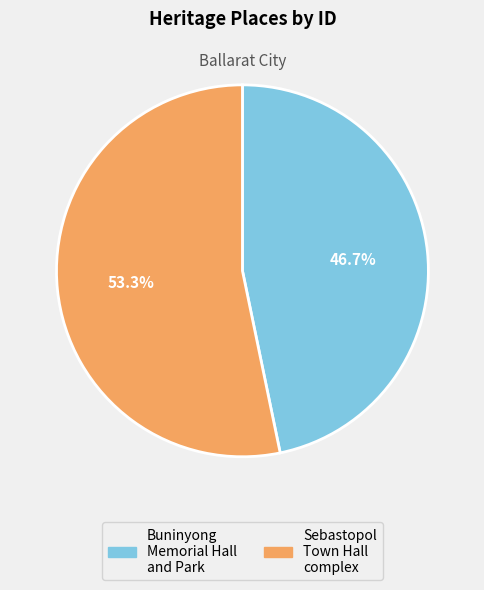

Count the number of slices in the pie.

2